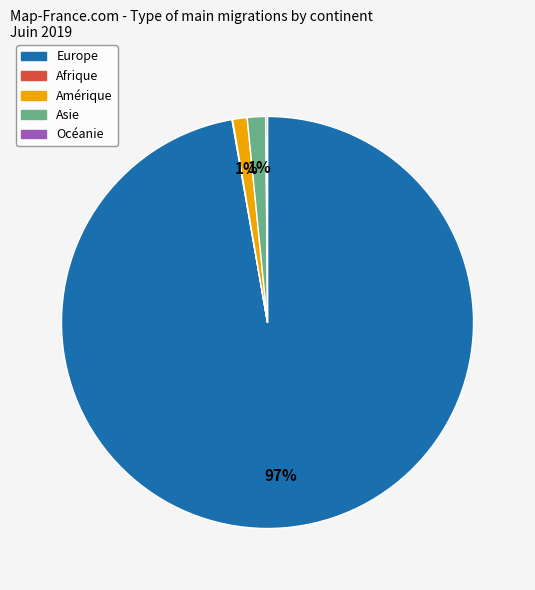

Which category has the biggest portion of the pie?

Europe